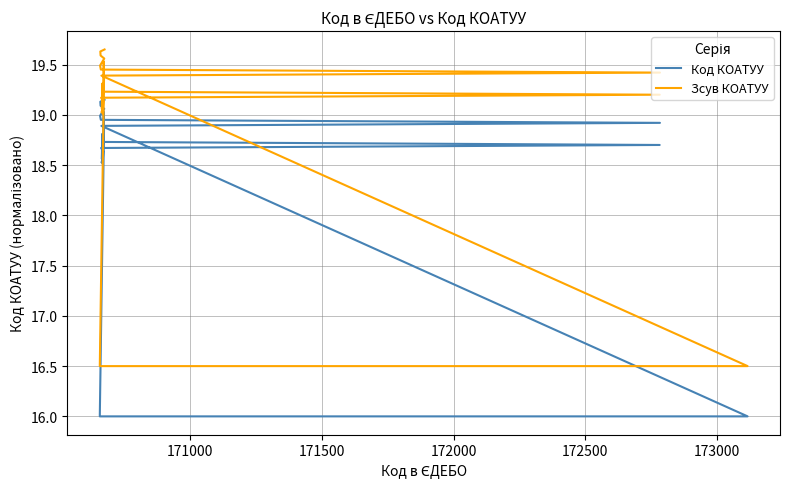

Count the number of data series in this chart.

2